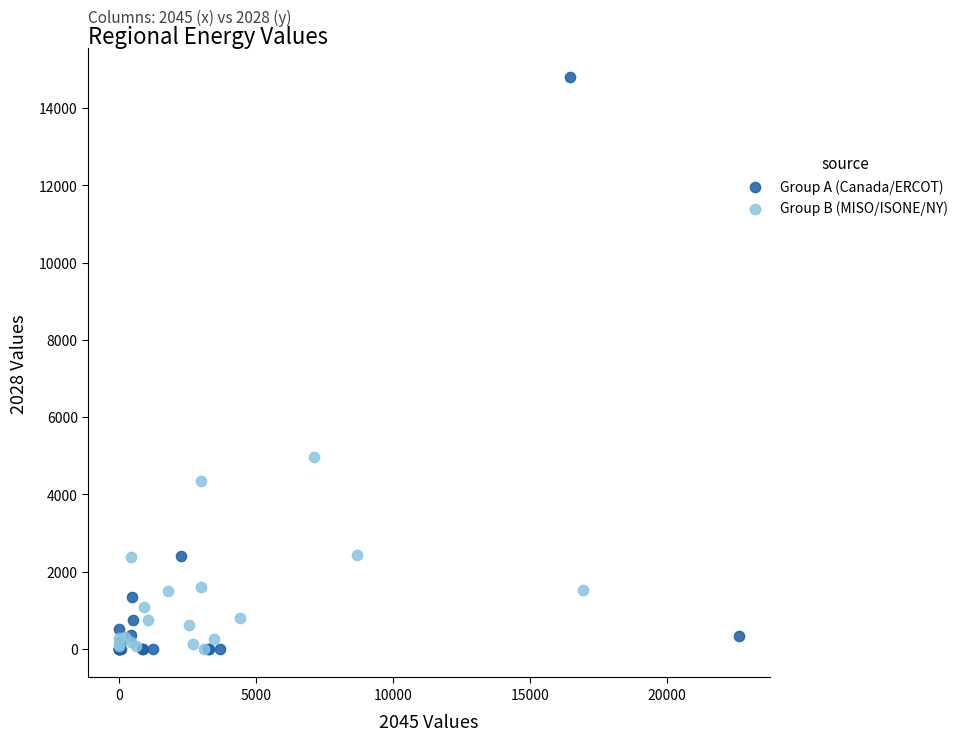

Which series has the largest Y range (max minus min)?

Group A (Canada/ERCOT)